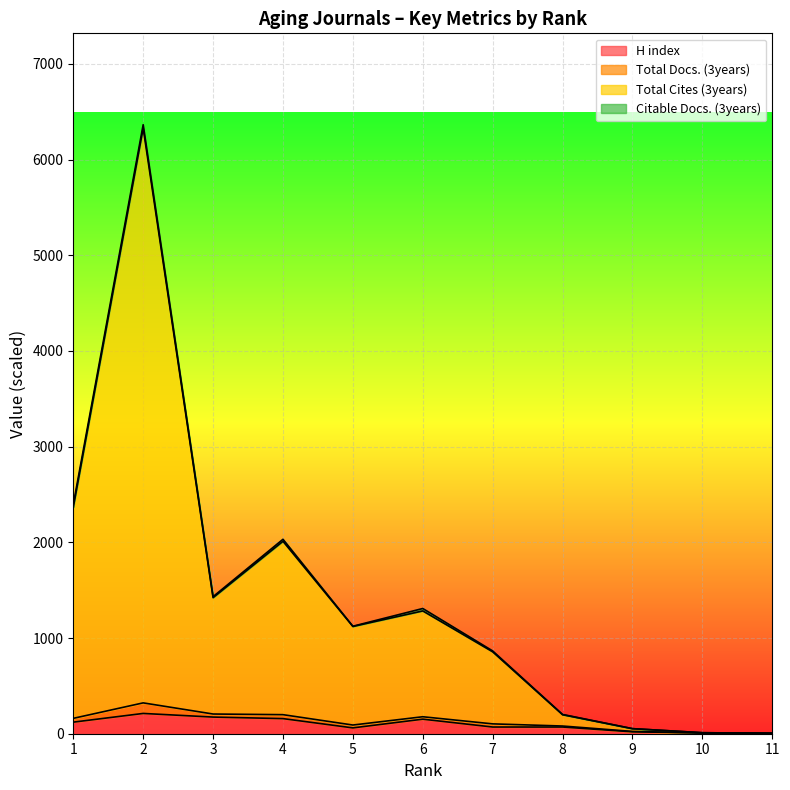

At which category does the chart reach its minimum across all series?

11